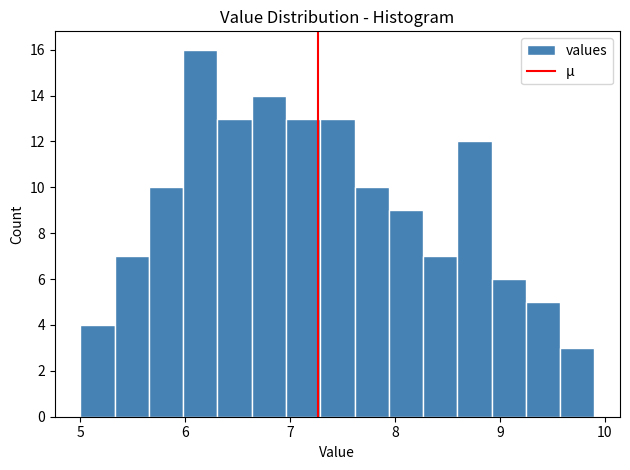

Read against the x-axis, roughly where is the centre of the tallest bar?

6.1